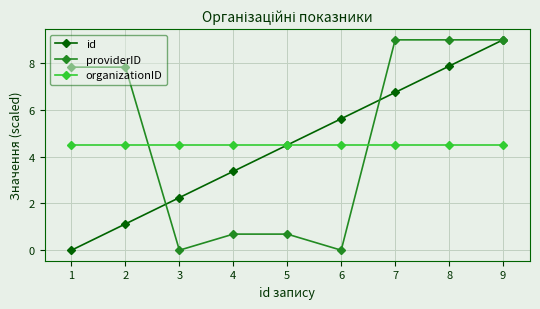

How many lines are shown in the chart?

3